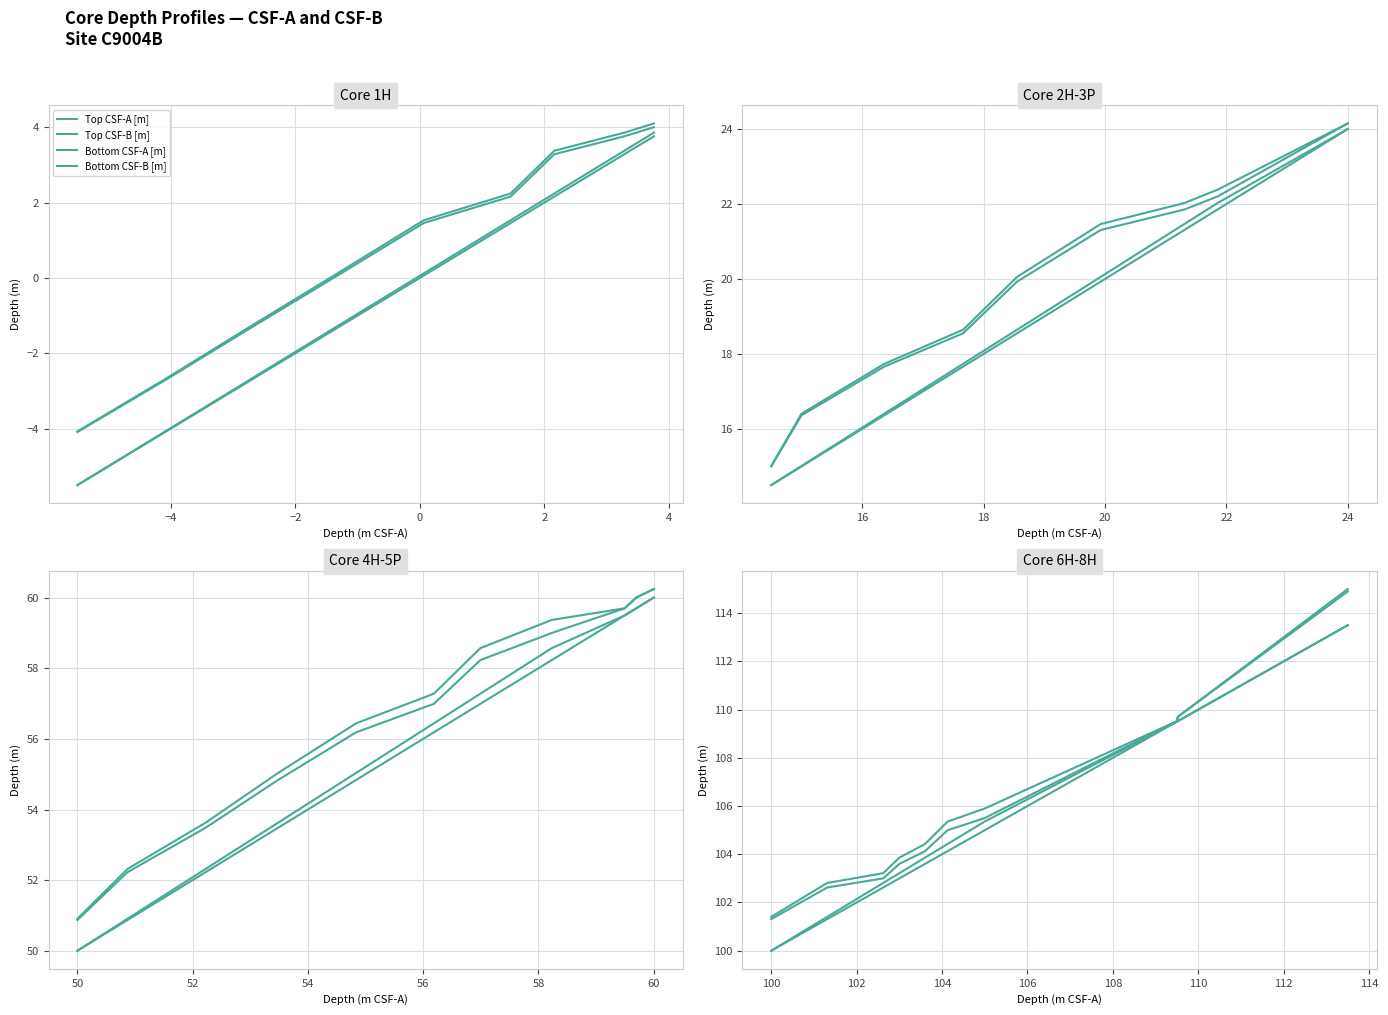

What is the greatest value displayed?

115.0